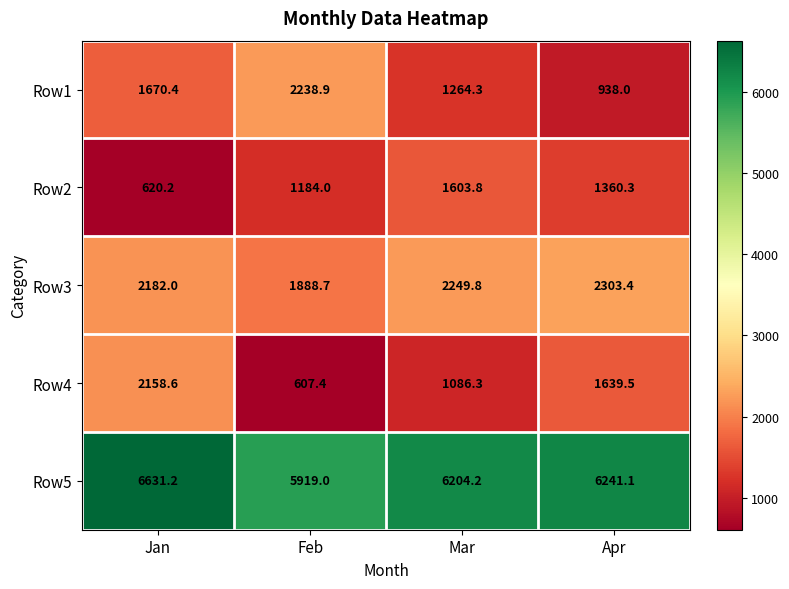

What is the average value of the Row5 series?

6248.9